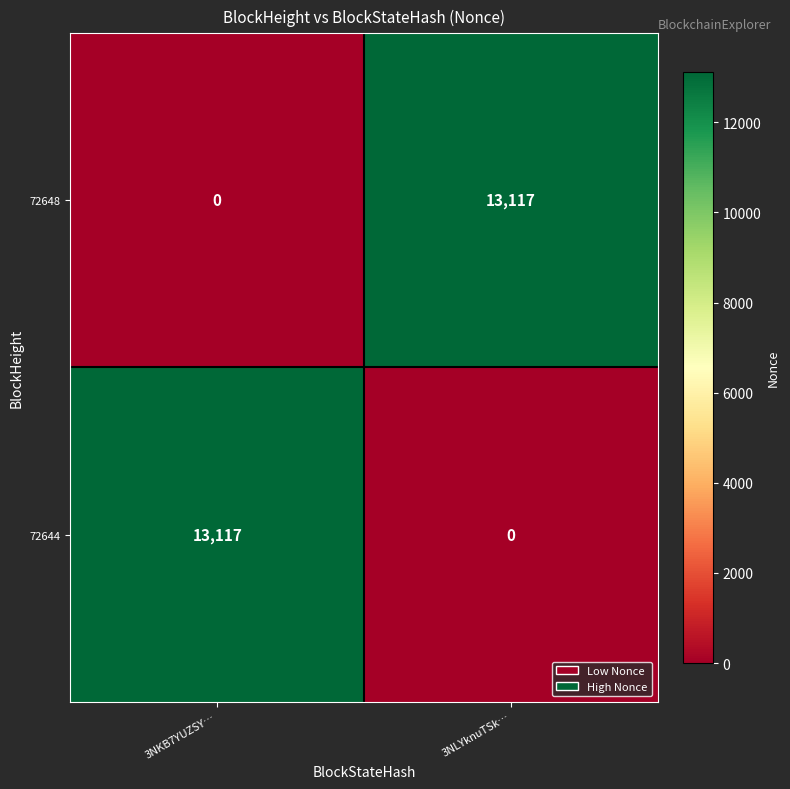

What is the spread (max minus min) of values at 3NLYknuTSk…?

13117